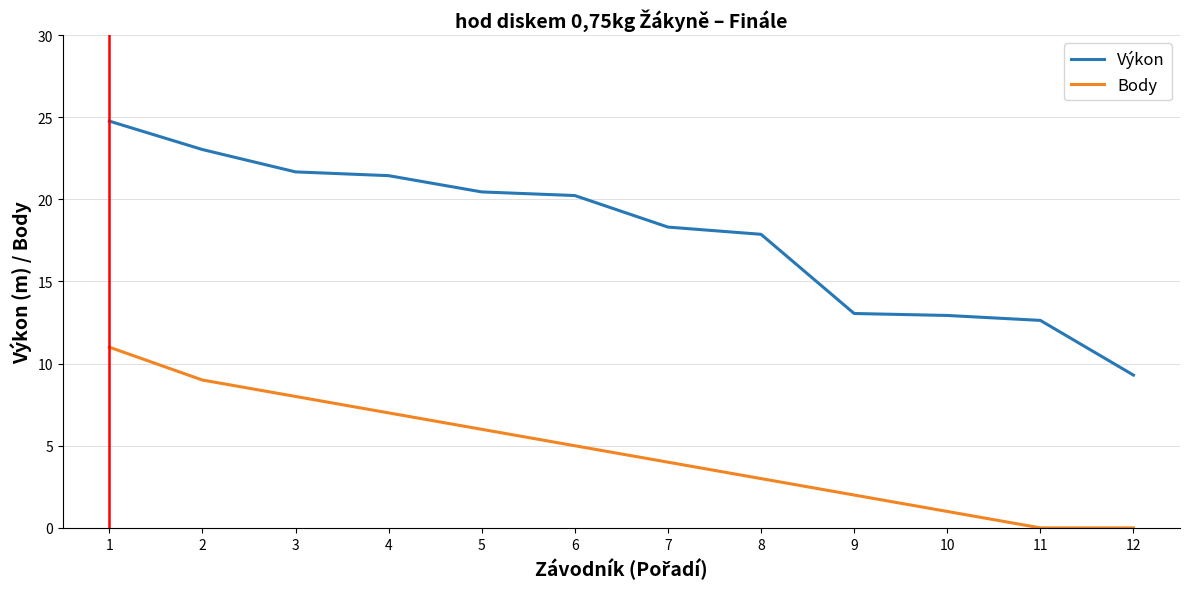

What is the difference between the maximum and minimum values in the Body series?

11.0